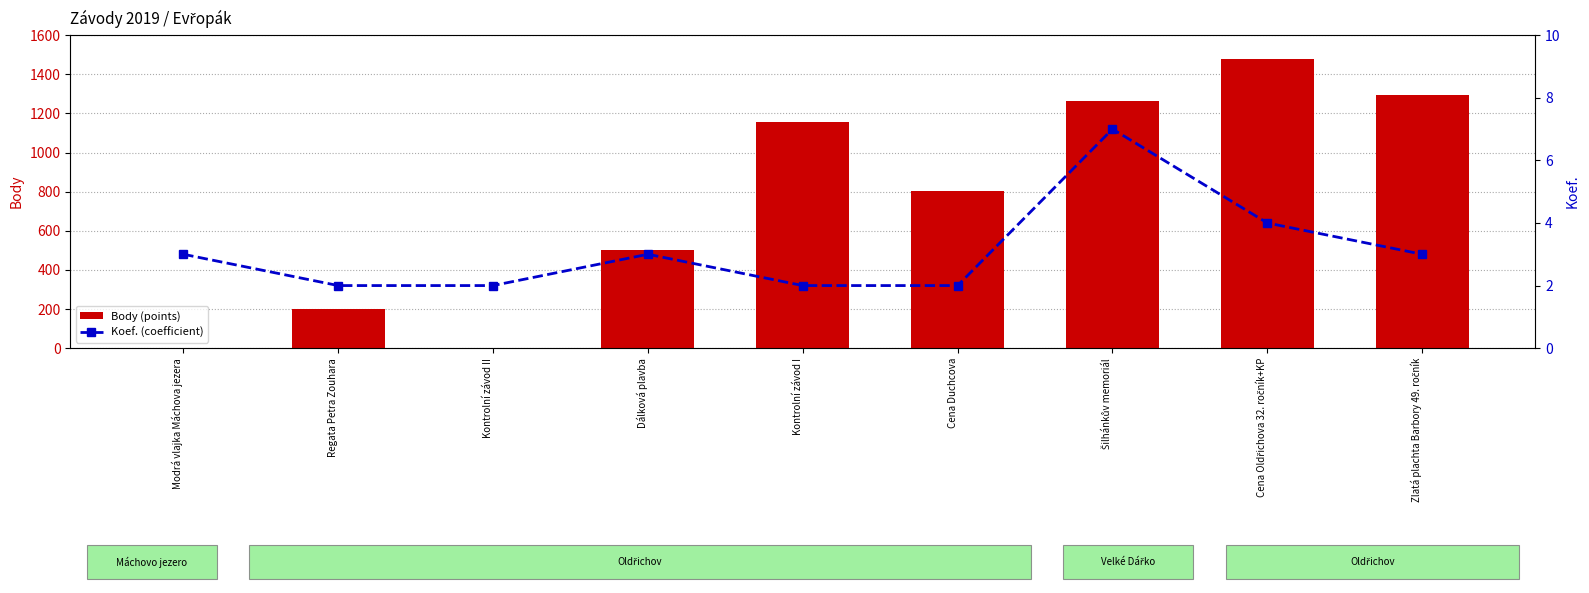

What position from the right is Zlatá plachta Barbory 49. ročník?

1